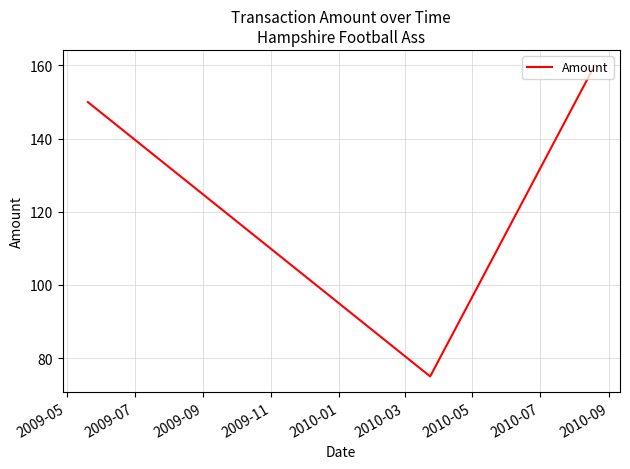

Count the values in the range 75 to 160.

3